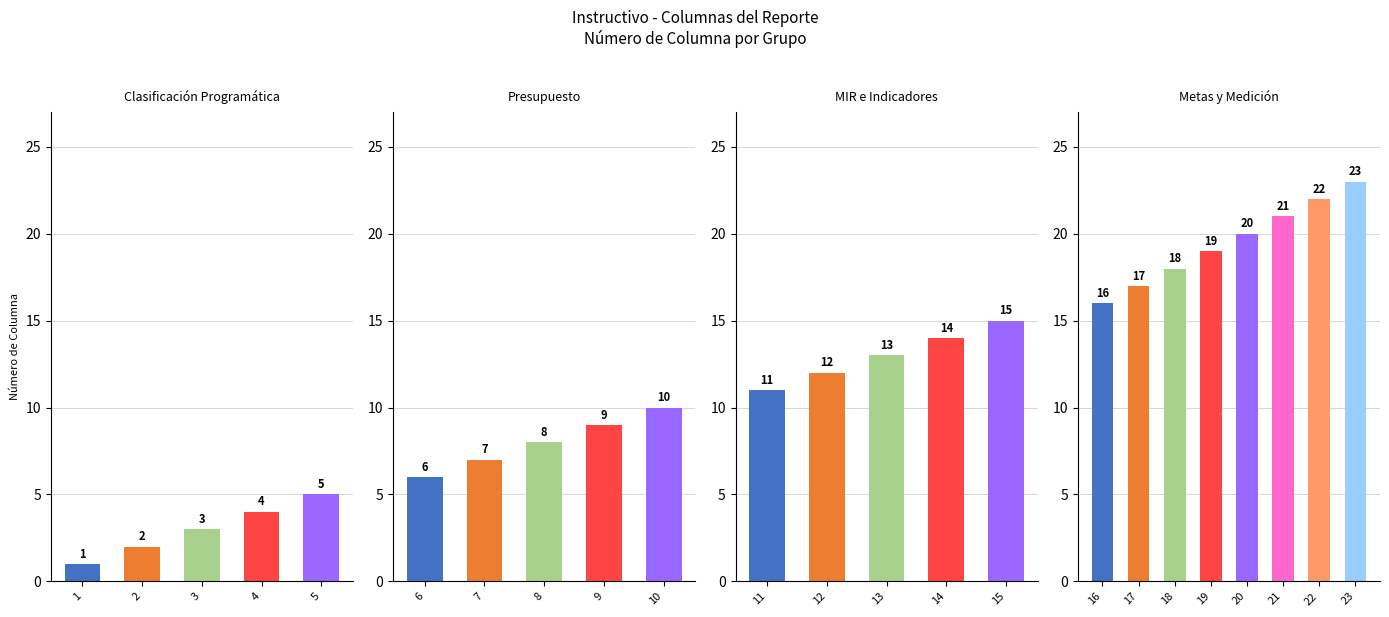

How many bars are there in total?

23